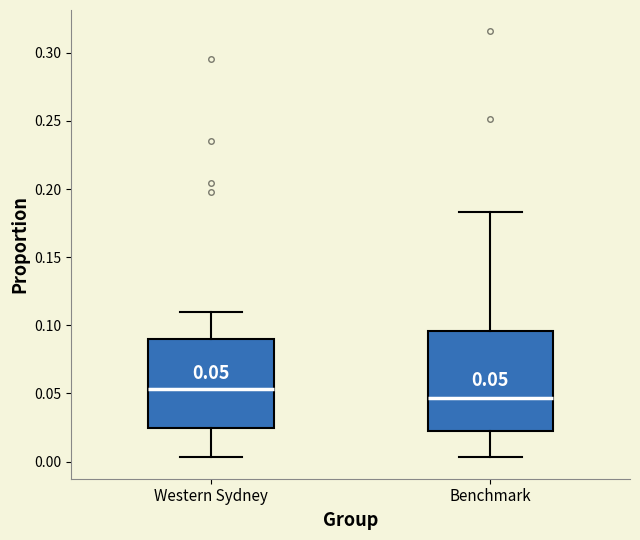

Which box has the highest median line?

Western Sydney